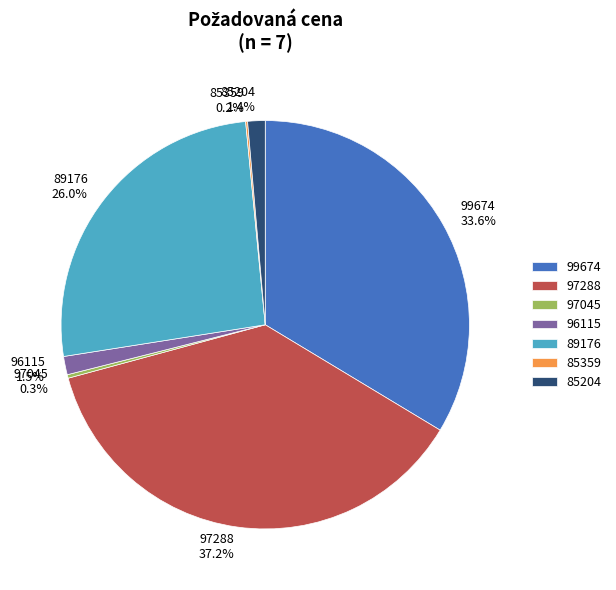

Combined, what portion of the pie is 97045 and 97288?

37.4%